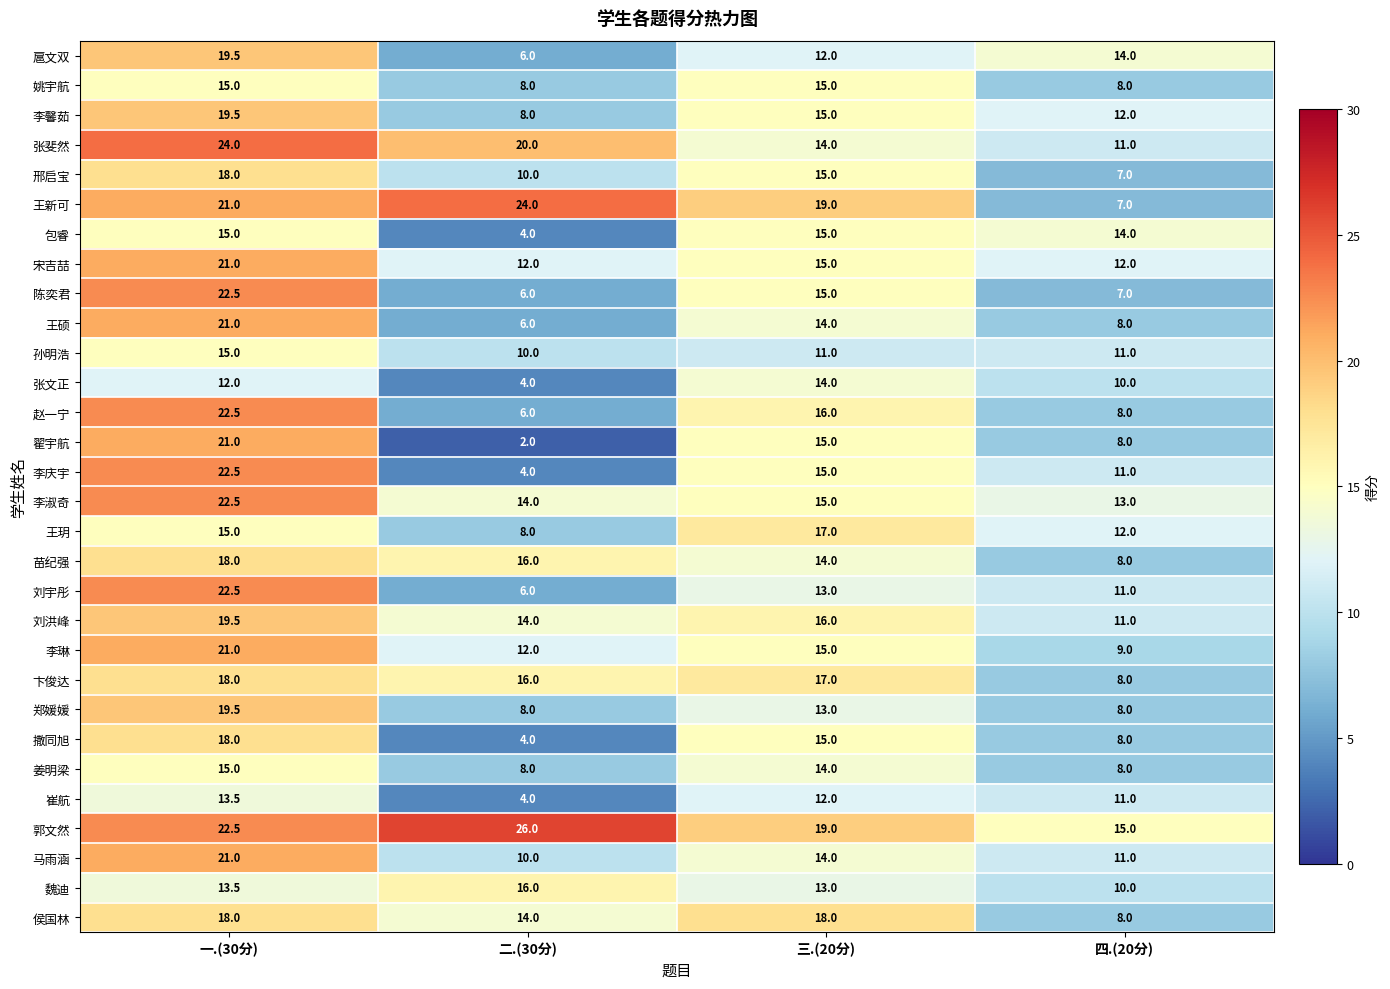

Is the value of 张文正 at 一.(30分) greater than the value of 翟宇航 at 一.(30分)?

No